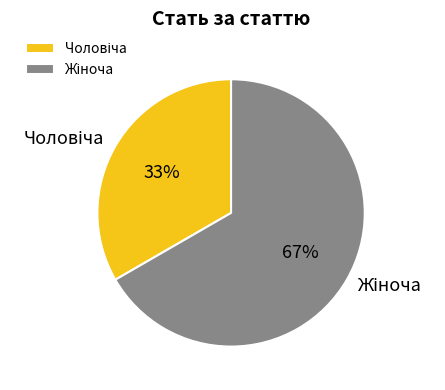

To the nearest percent, what is the average slice percentage?

50%